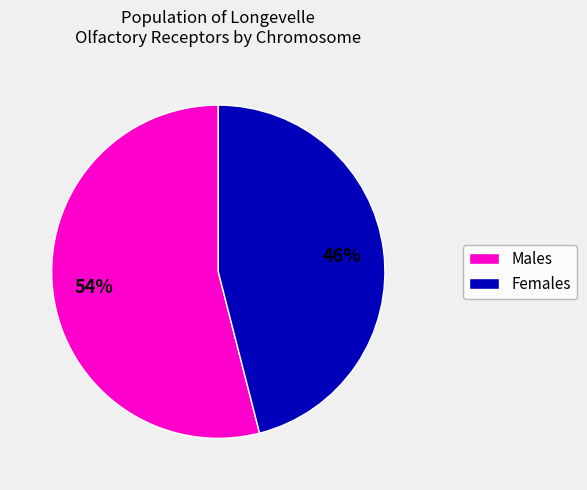

Is there a majority slice in this chart?

Yes